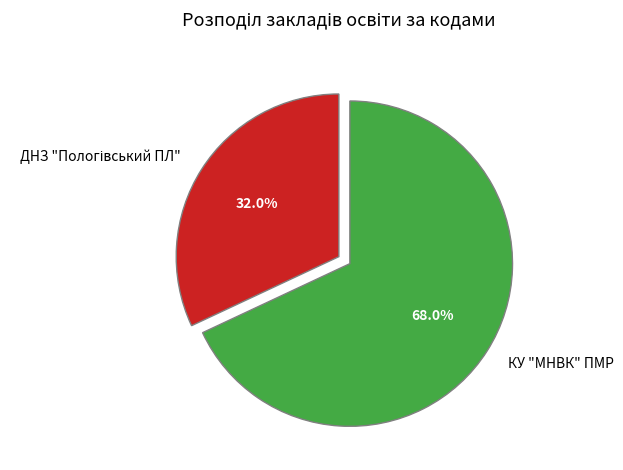

Which category has the biggest portion of the pie?

КУ "МНВК" ПМР